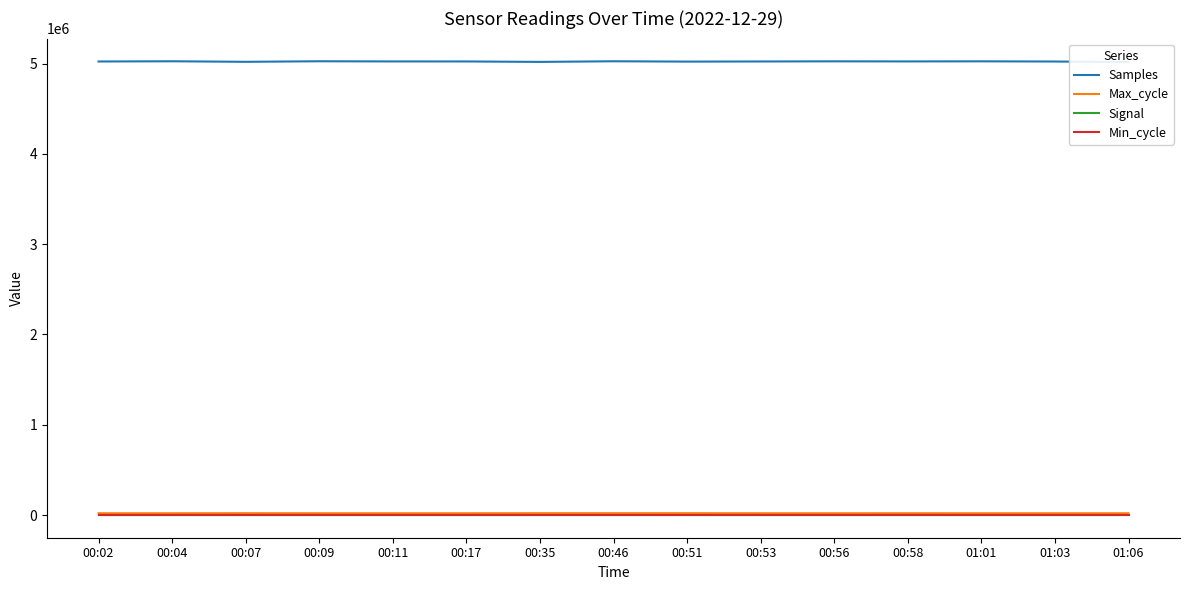

What is the sum of the Max_cycle values at 00:04 and 00:17?

39841